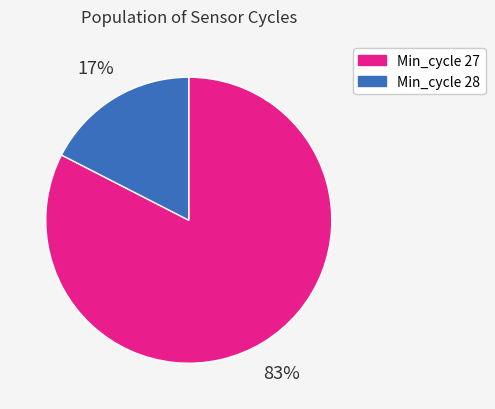

True or false: Min_cycle 27 accounts for 70% of the total.

False